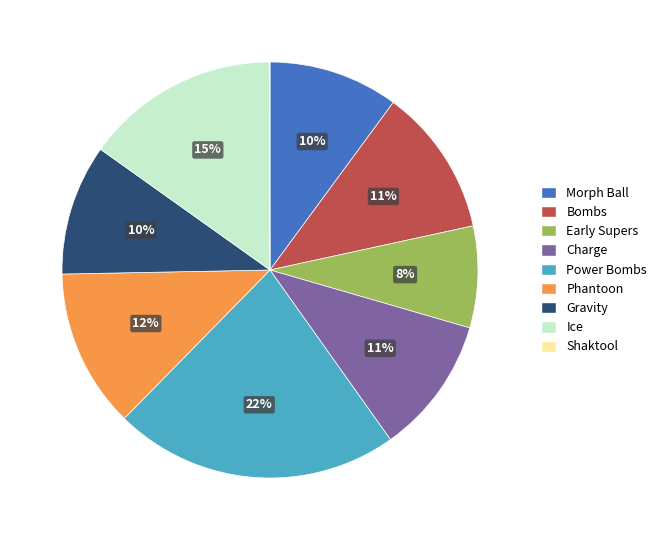

Do Ice and Early Supers together represent more than half of the pie?

No